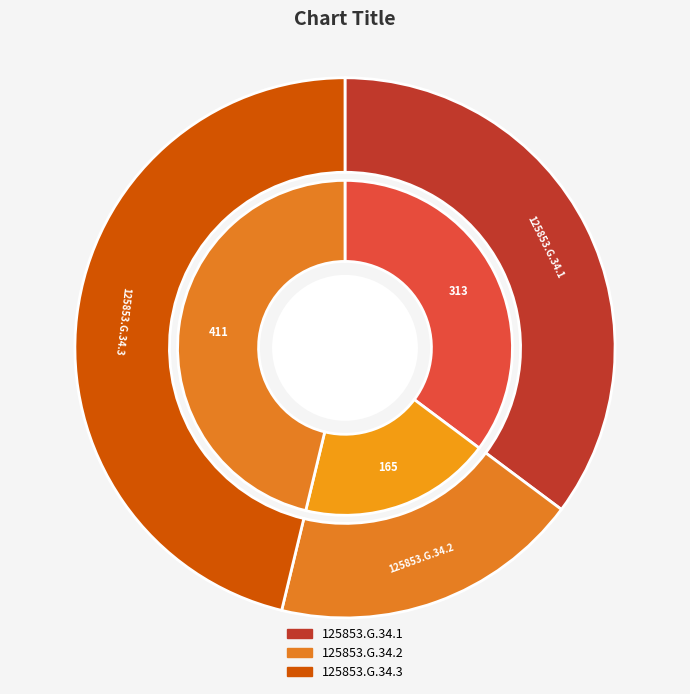

Rank the categories by value from lowest to highest.

125853.G.34.2, 125853.G.34.1, 125853.G.34.3